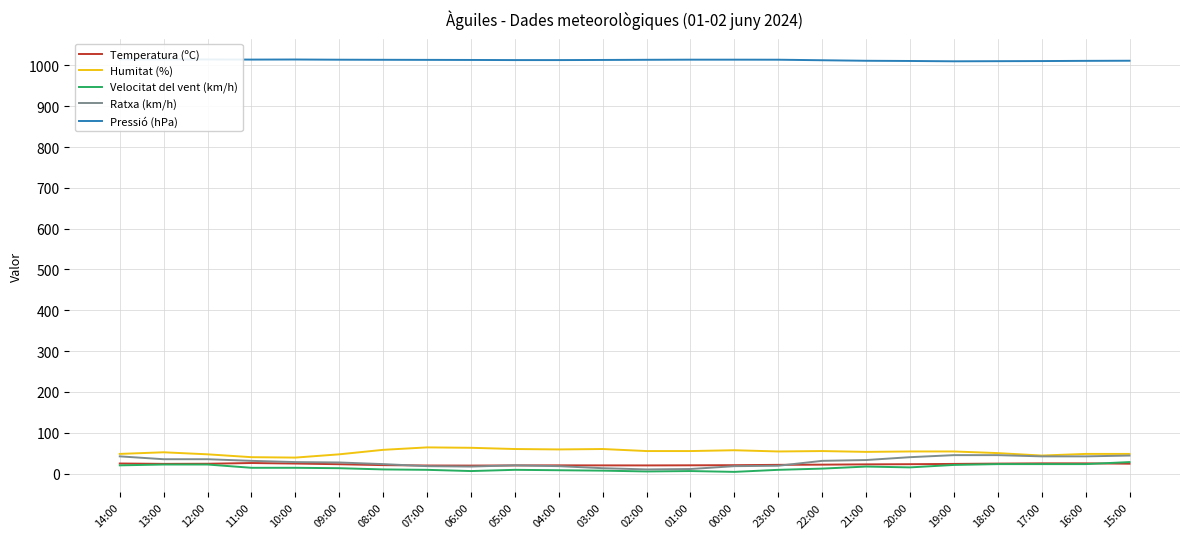

True or false: Pressió (hPa) has a value of 1014.7 at 12:00.

True